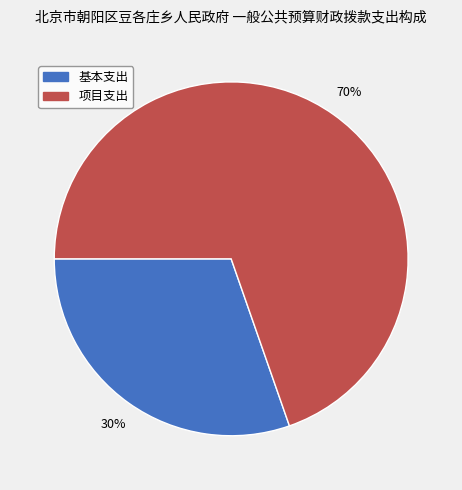

What is the smallest slice in the pie chart?

基本支出